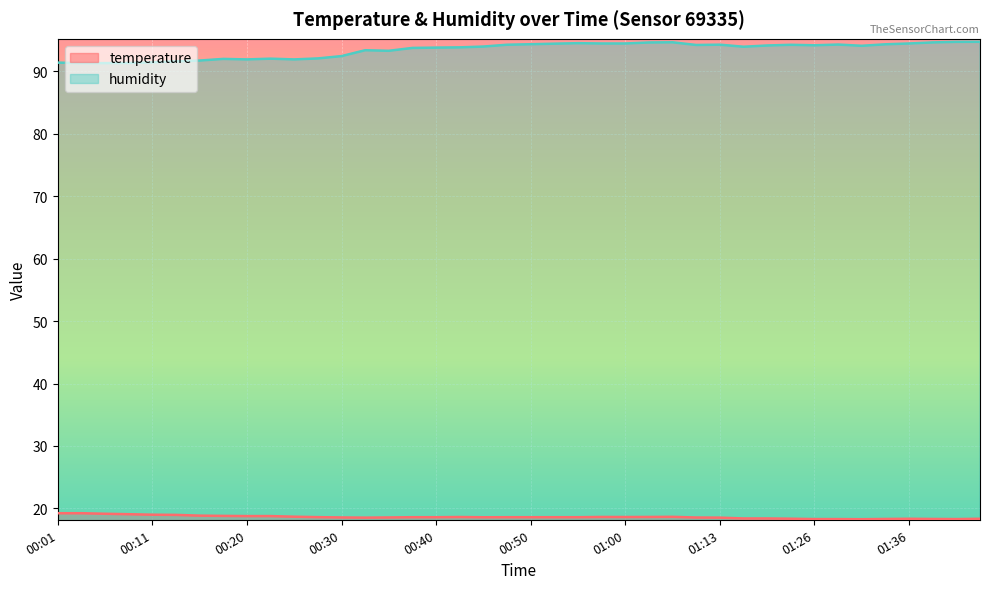

What is the minimum value shown in the chart?

18.3